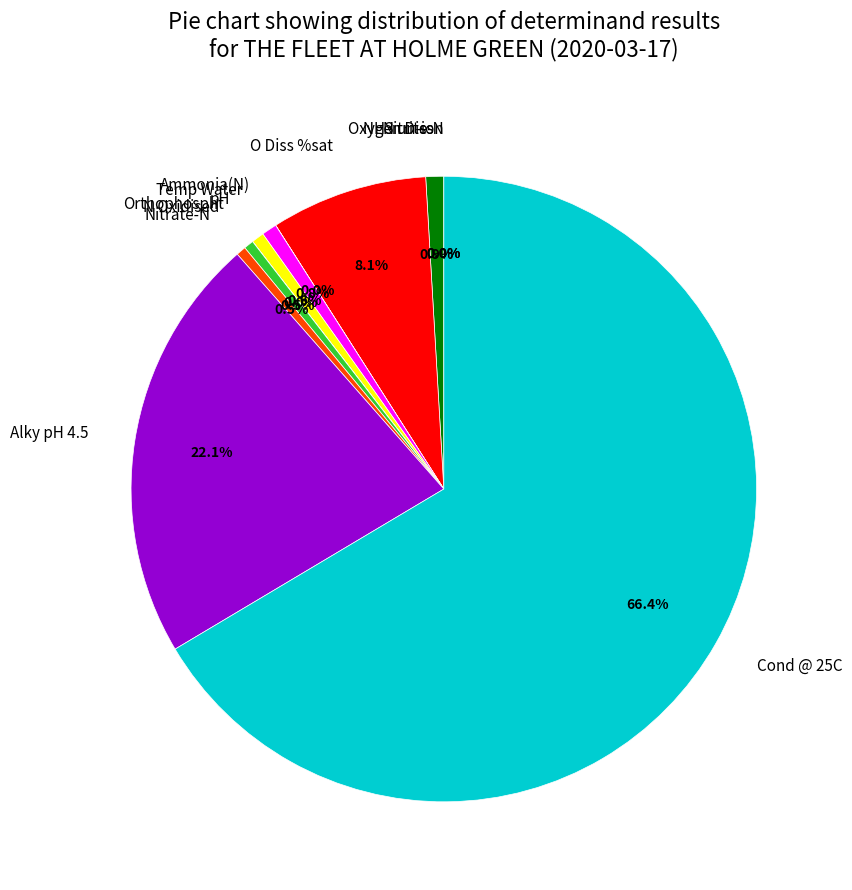

Combined, what portion of the pie is Temp Water and N Oxidised?

1.3%